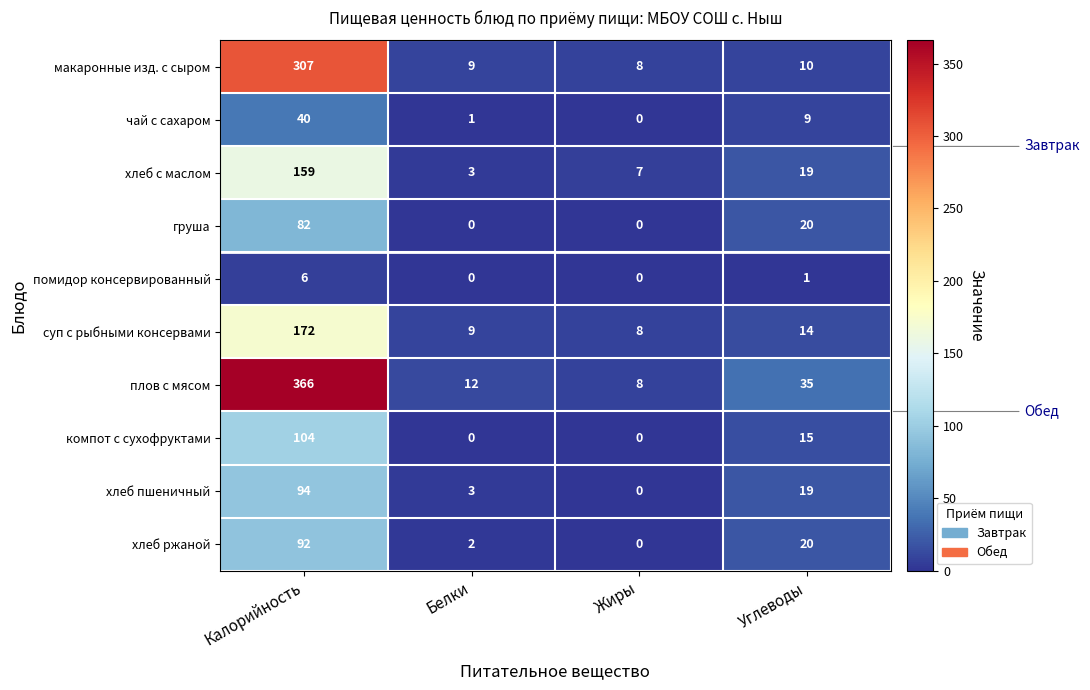

What is the total value across all series at Белки?

39